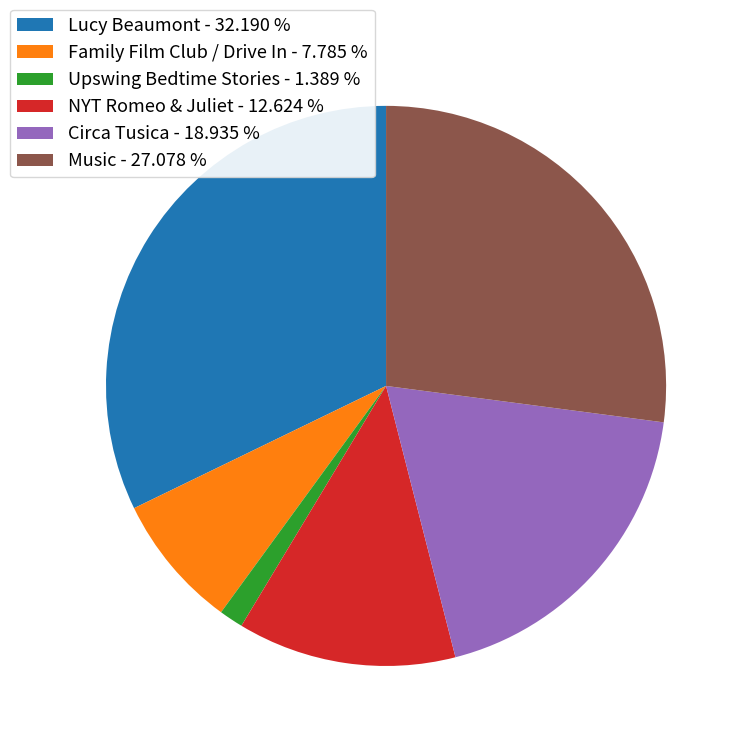

Rank the categories by value from highest to lowest.

Lucy Beaumont - 32.190 %, Music - 27.078 %, Circa Tusica - 18.935 %, NYT Romeo & Juliet - 12.624 %, Family Film Club / Drive In - 7.785 %, Upswing Bedtime Stories - 1.389 %